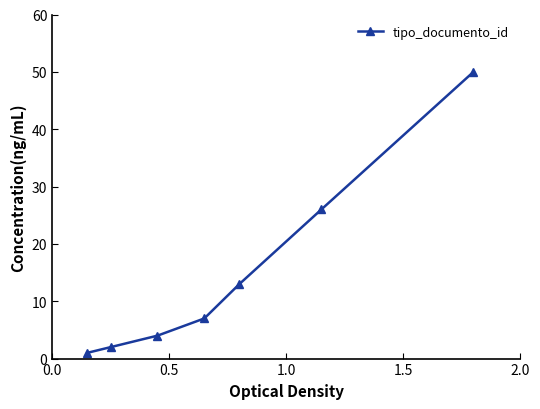

What is the difference between the maximum and second lowest values?

48